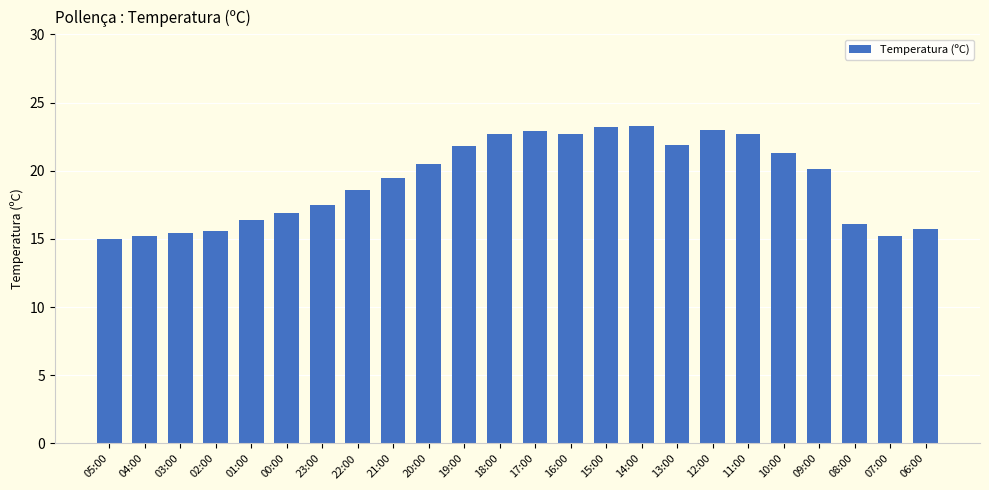

What is the sum of the values at 05:00 and 23:00?

32.5